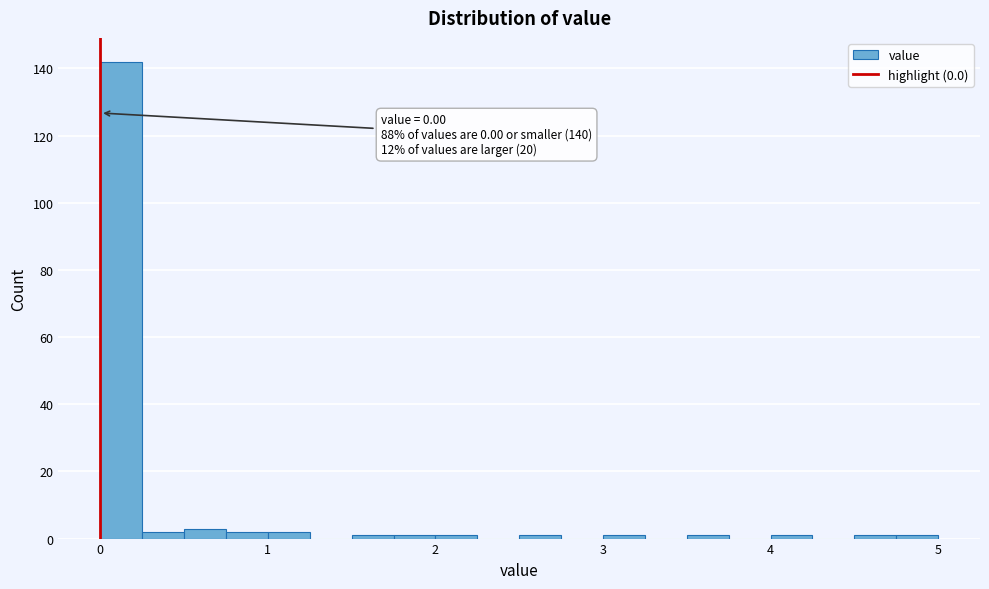

Around what value on the x-axis is the tallest bar? Give the approximate position of its centre, as read against the axis.

0.1